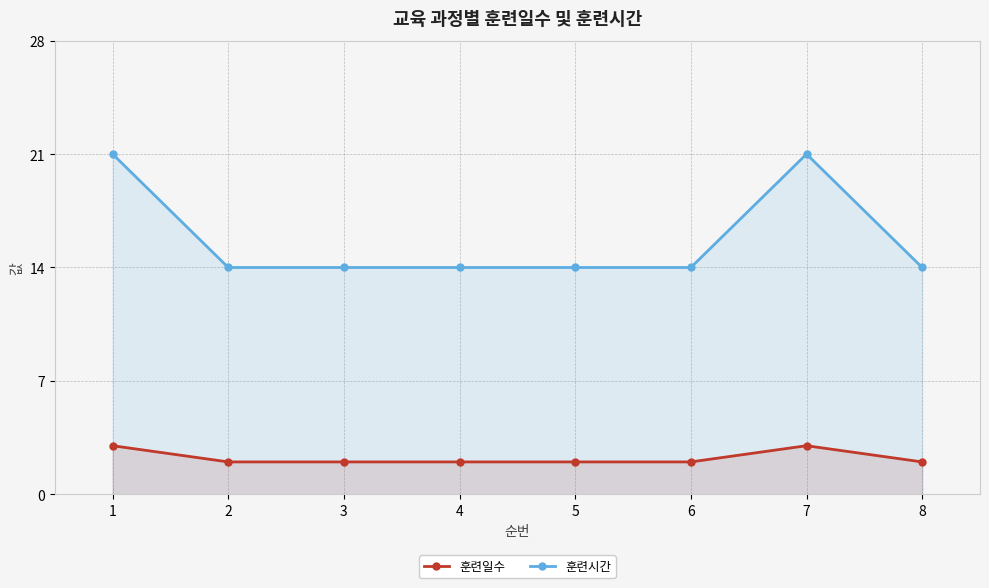

At how many categories does at least one series exceed 6?

8